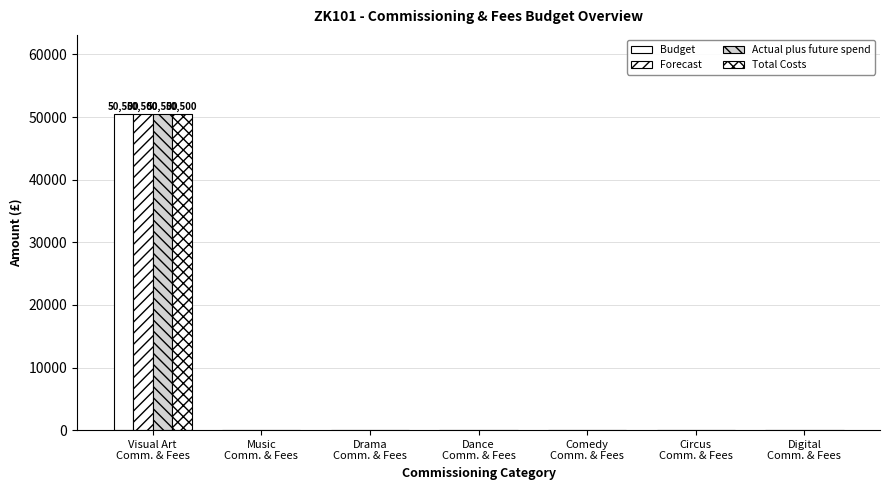

How many values in the Forecast series exceed 0?

1